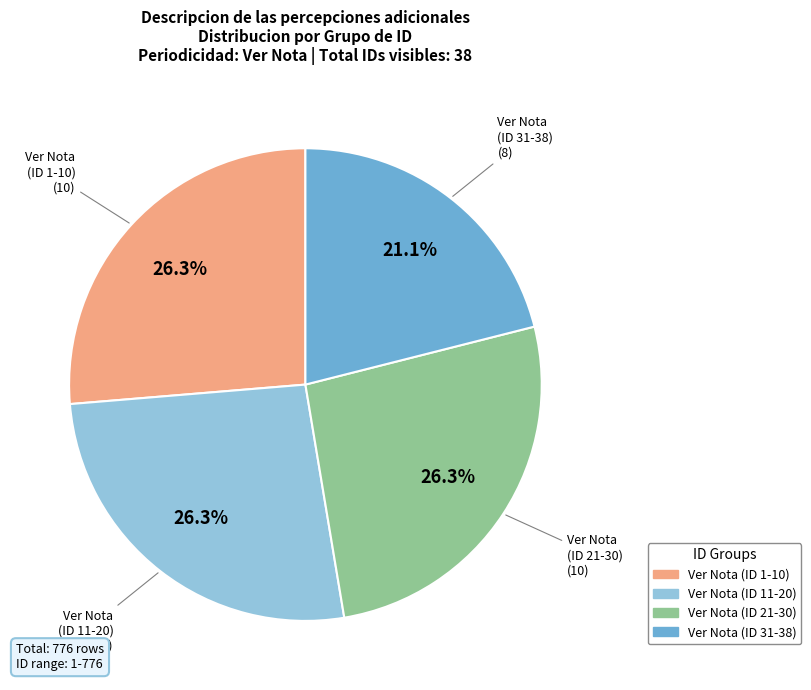

Between Ver Nota (ID 11-20) and Ver Nota (ID 31-38), which is larger?

Ver Nota (ID 11-20)